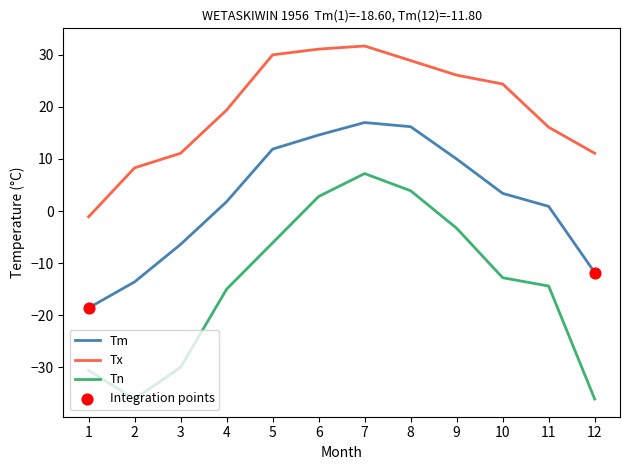

At how many categories does at least one series exceed 23?

6